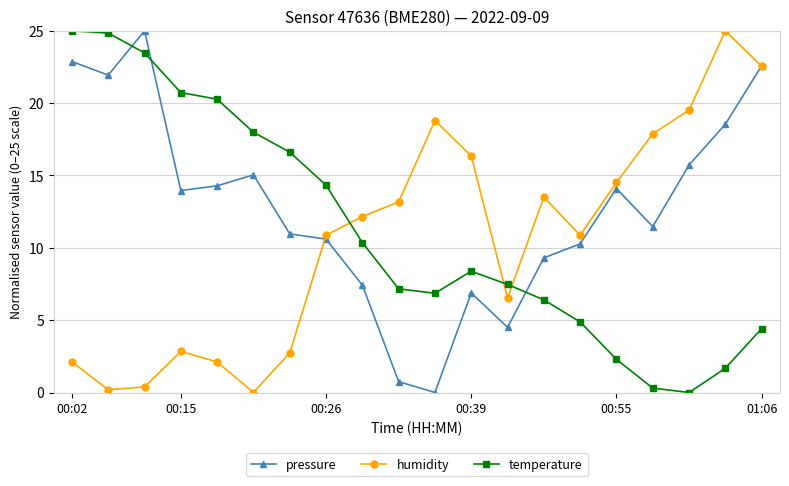

True or false: humidity has more than 0 interior local peaks.

True